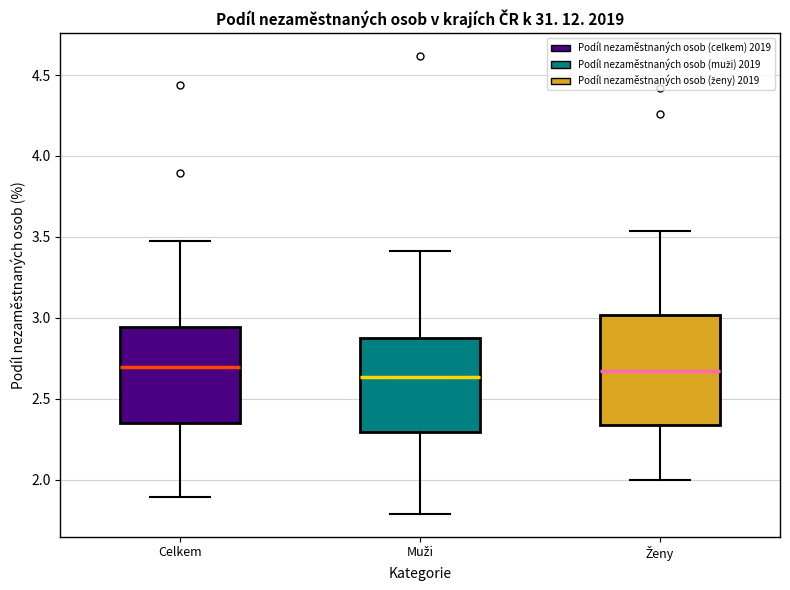

Reading left to right, transcribe this box plot: for each box, give where its median line is, the range the box spans, and where its two whiskers end, as read against the y-axis. The values are not printed on the chart, so give them approximately, as read against the axis.

Celkem: median 2.70, box 2.35 to 2.95, whiskers 1.90 to 3.50
Muži: median 2.65, box 2.30 to 2.90, whiskers 1.80 to 3.40
Ženy: median 2.65, box 2.35 to 3.00, whiskers 2.00 to 3.55